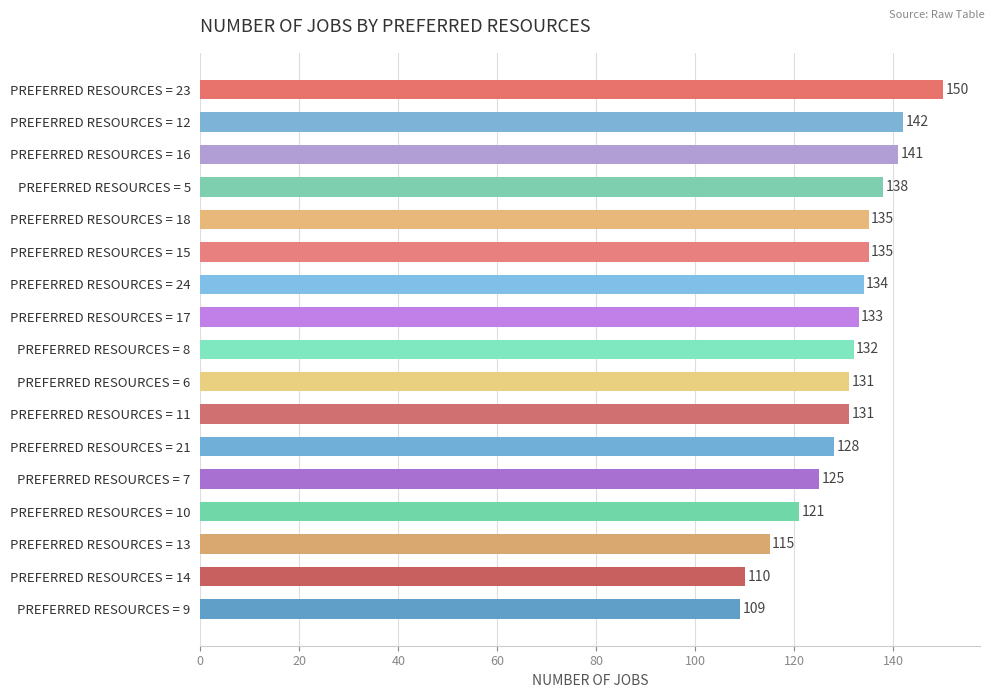

Are the bars grouped side by side (vs. stacked)?

No